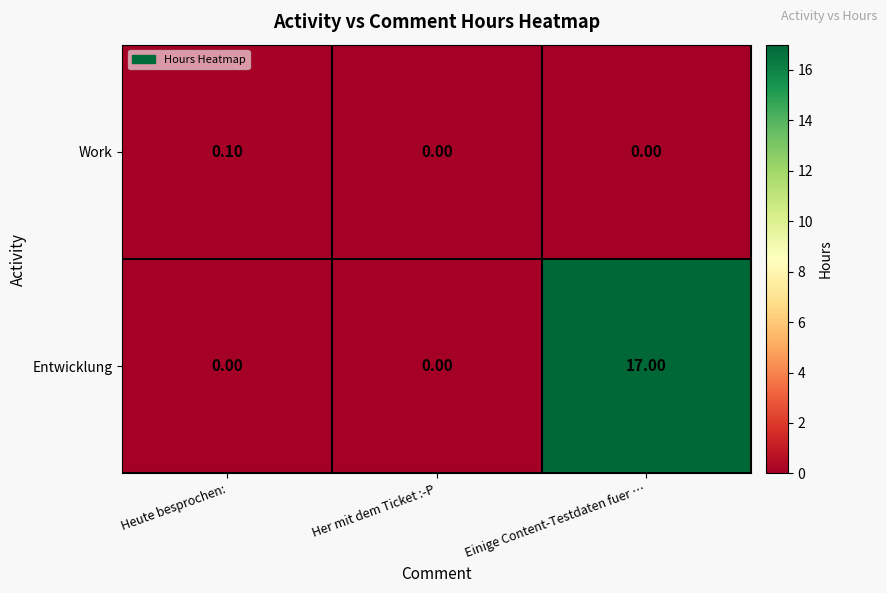

What is the difference between the maximum and minimum values in the Entwicklung series?

17.0